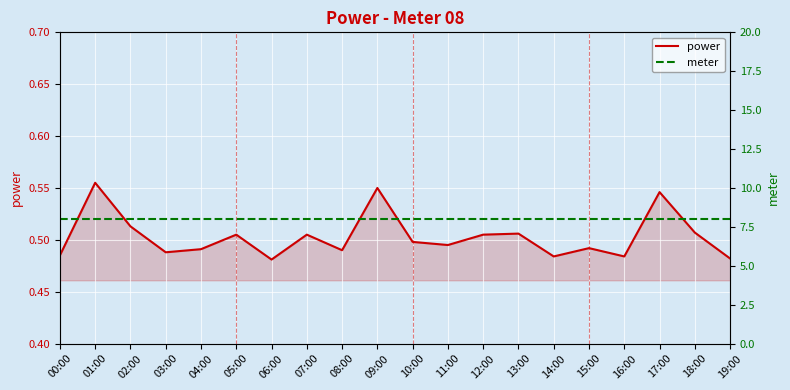

Between 04:00 and 11:00, which is larger?

11:00